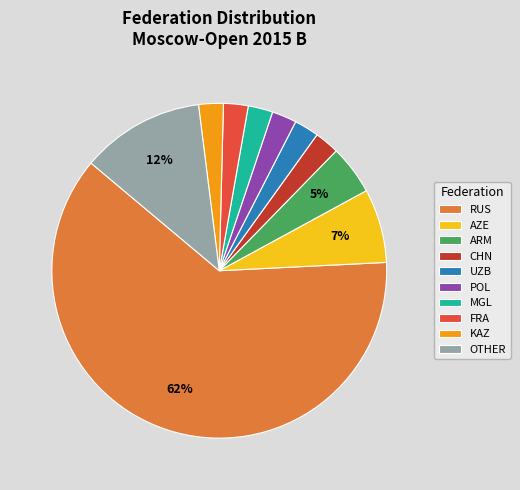

Count the number of slices in the pie.

10